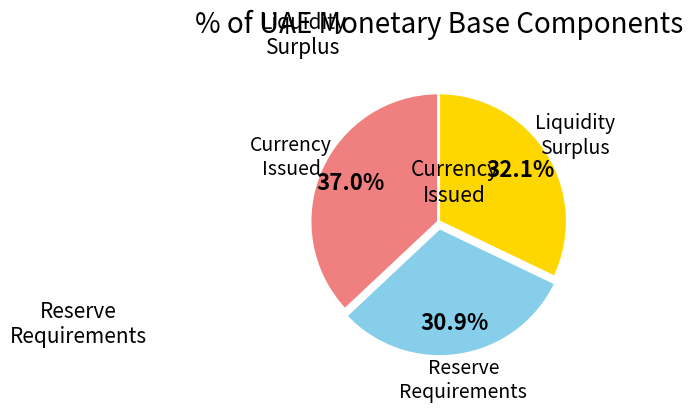

How many slices are in this pie chart?

3